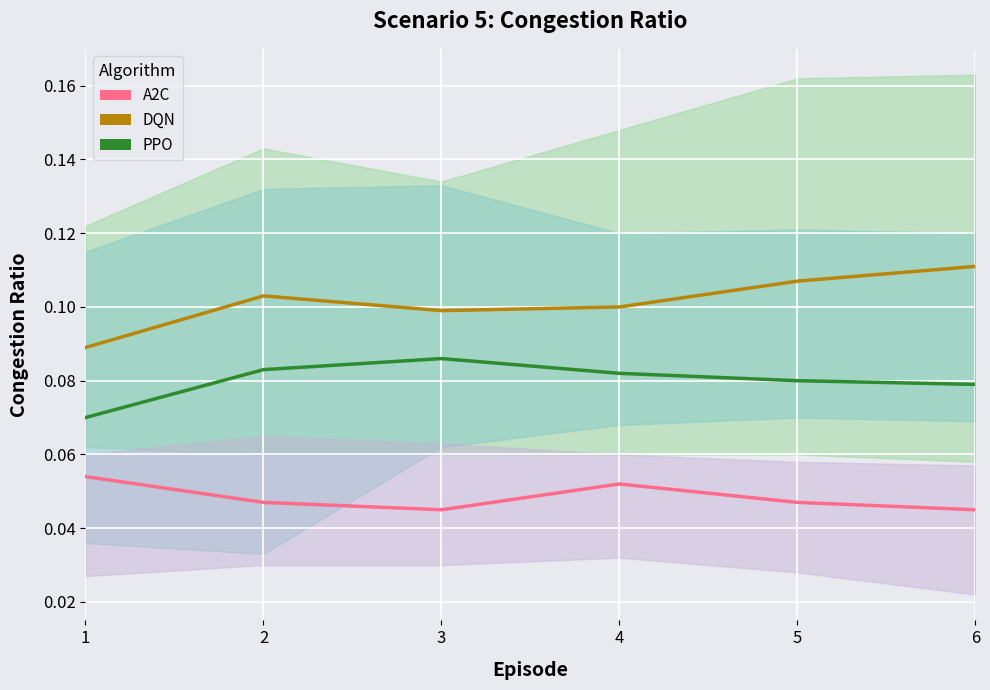

Is the value of PPO at 4 greater than the value of A2C at 6?

Yes